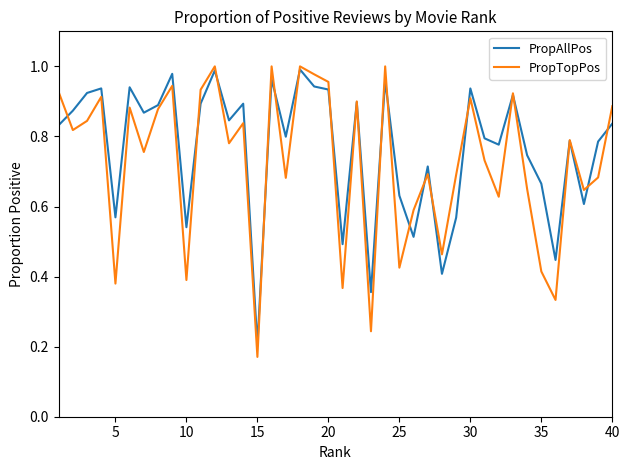

Which series has the widest spread of values?

PropTopPos